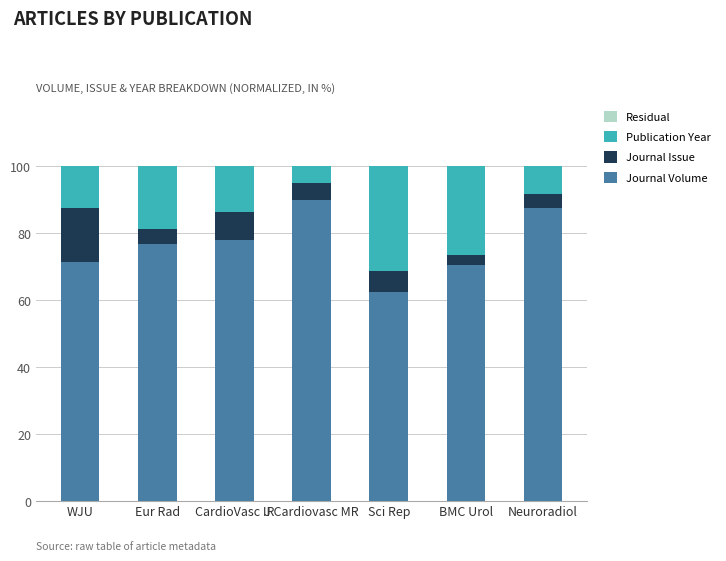

What is the total value across all series at Neuroradiol?

100.0